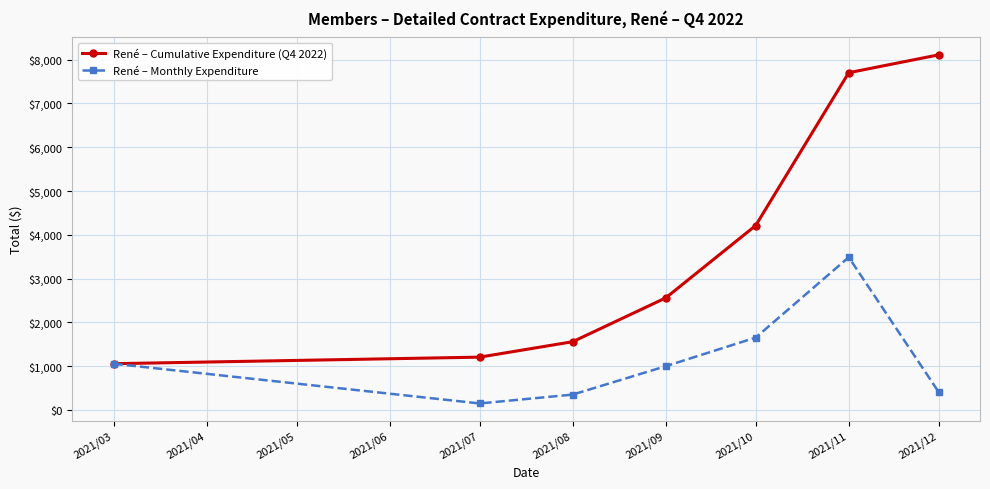

What is the difference between the second highest and minimum values in the René – Cumulative Expenditure (Q4 2022) series?

6644.8